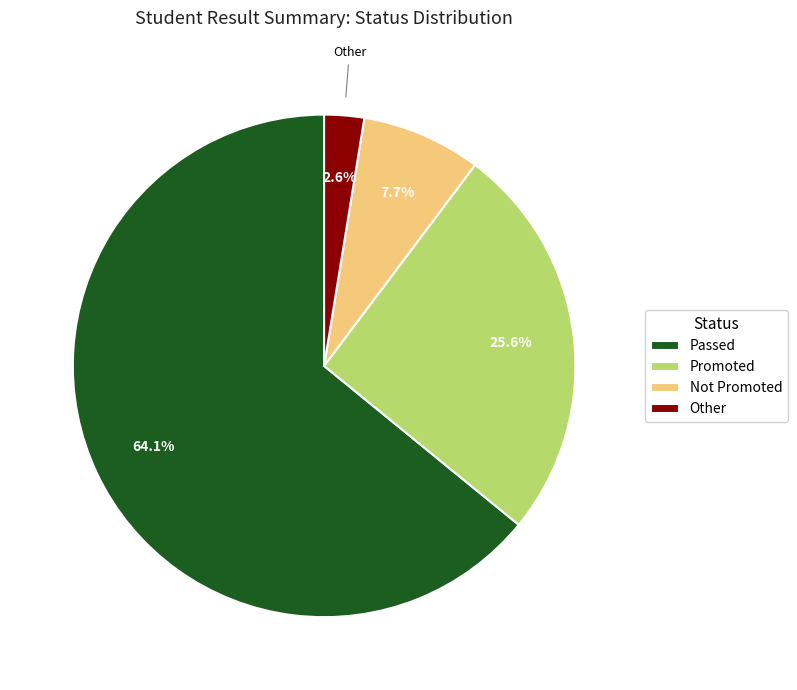

Is it true that Not Promoted is 8% of the pie?

True